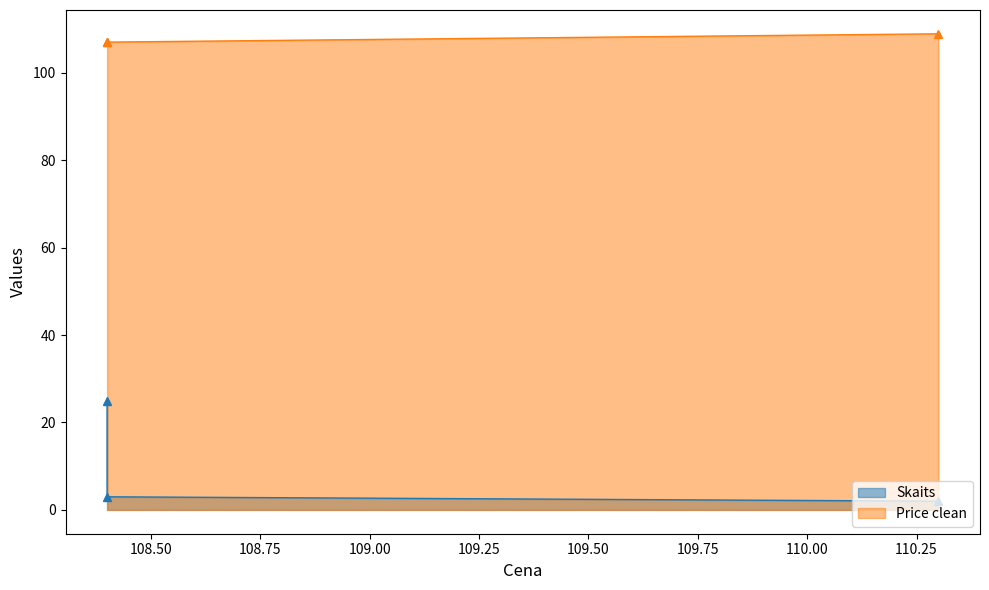

Rank the series by their maximum value, from highest to lowest.

Price clean, Skaits